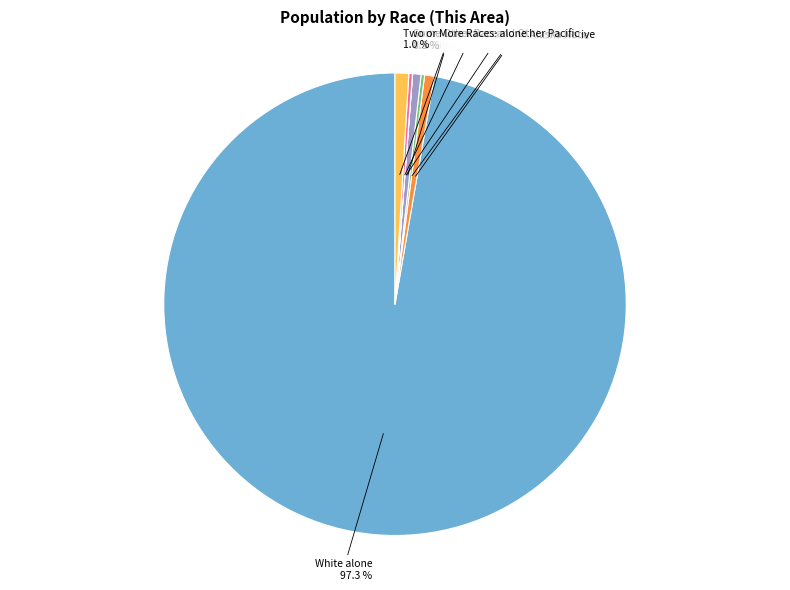

Is there a majority slice in this chart?

Yes